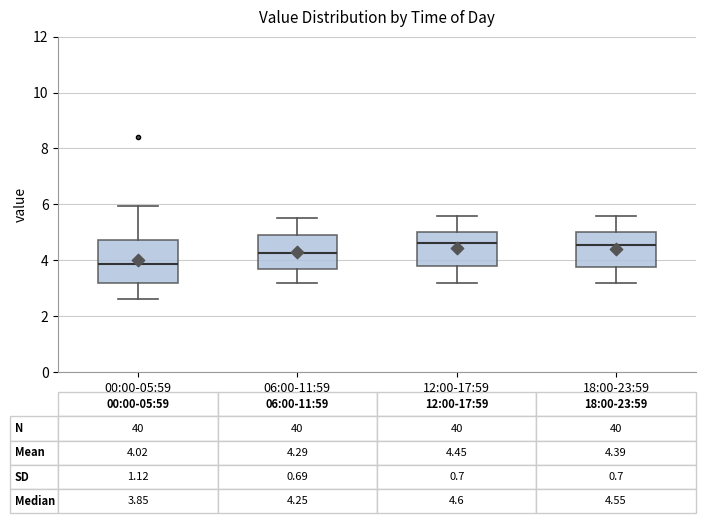

Which box's median line is the lowest?

00:00-05:59